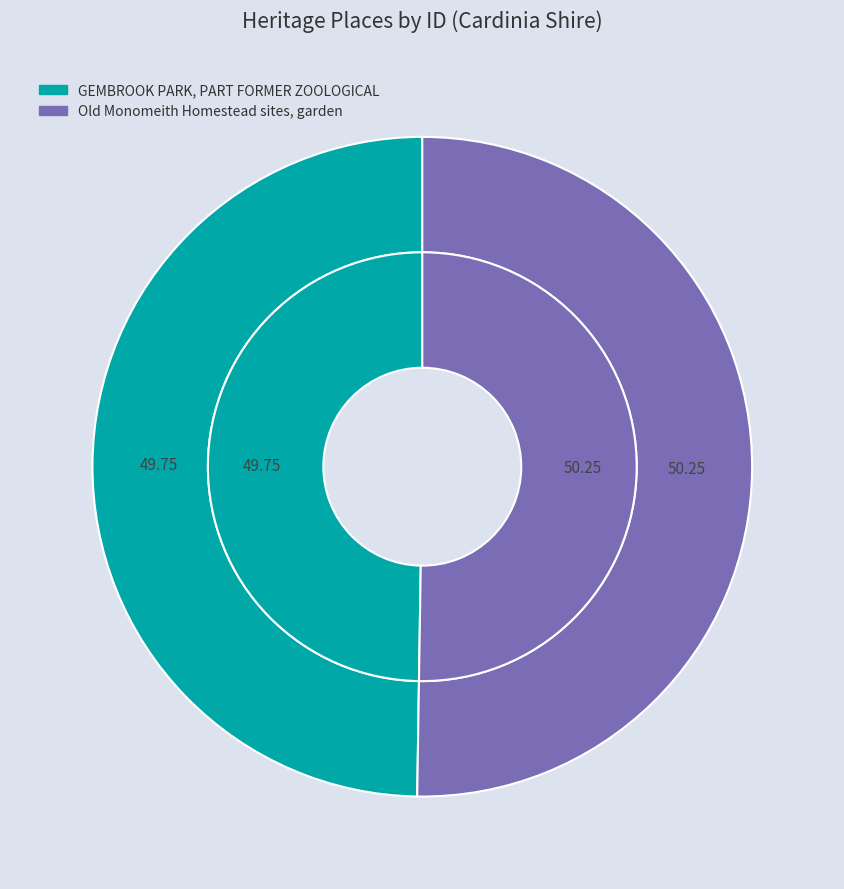

Is it true that GEMBROOK PARK, PART FORMER ZOOLOGICAL is 35% of the pie?

False